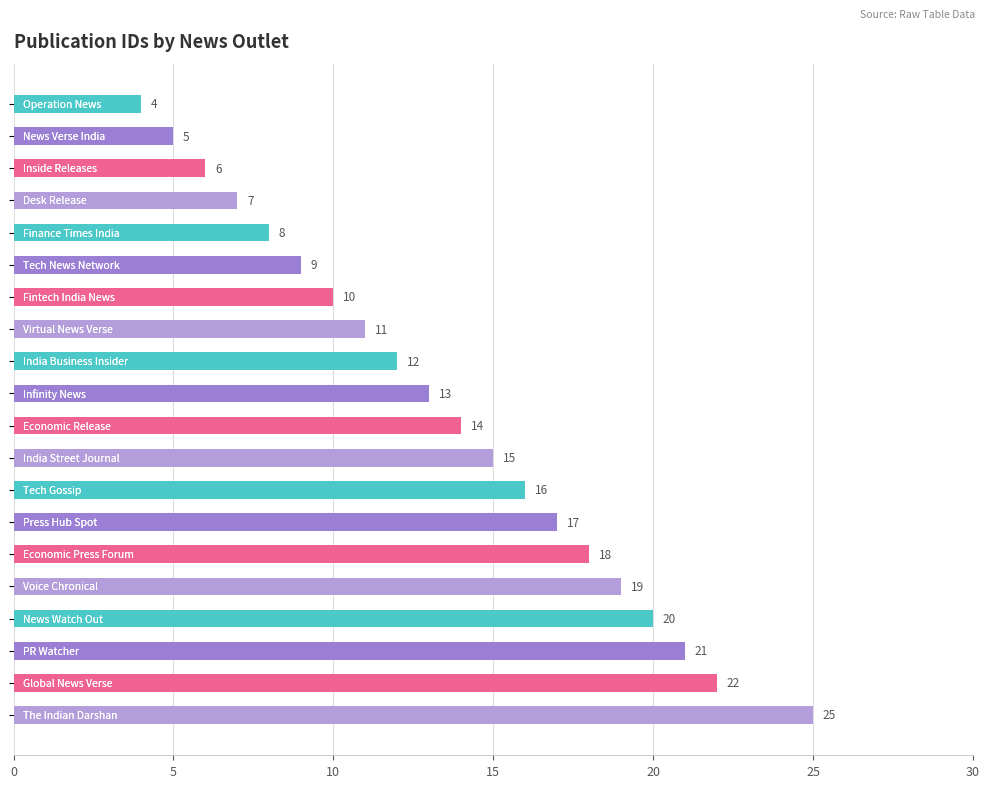

Reading bottom to top, extract all data points from this chart.

25	22	21	20	19	18	17	16	15	14	13	12	11	10	9	8	7	6	5	4